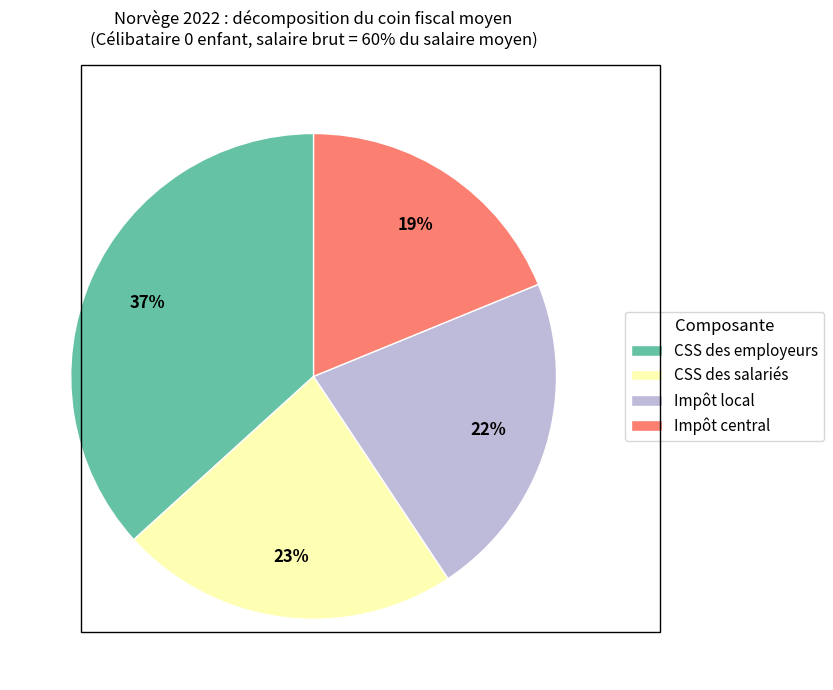

True or false: Impôt local accounts for 22% of the total.

True